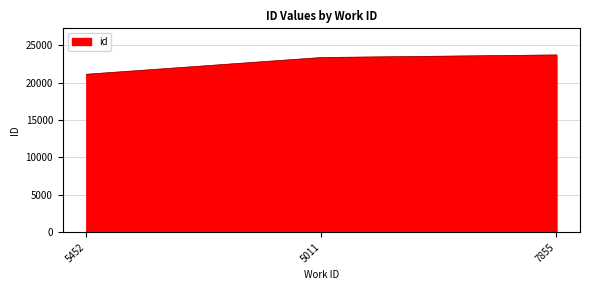

What is the sum of all values?

68177